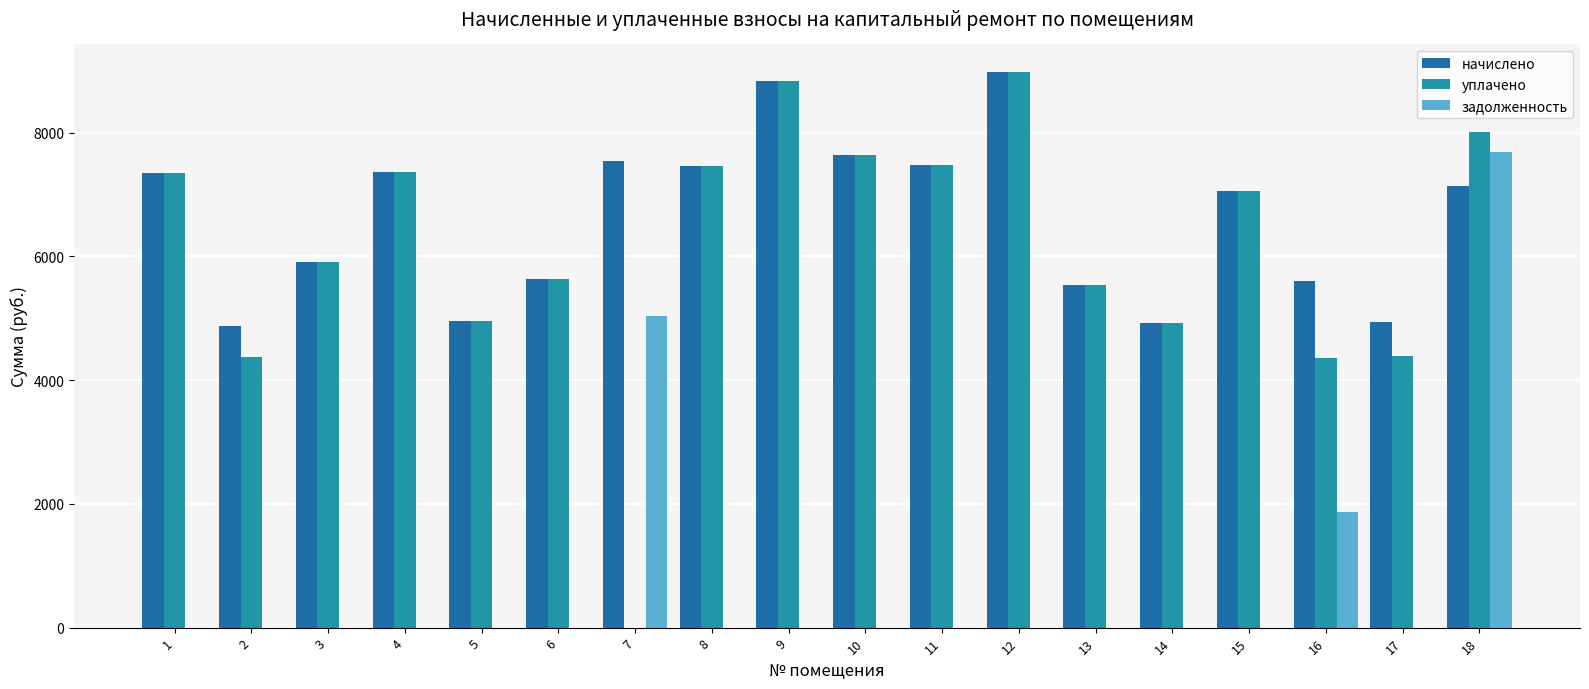

Are the bars horizontal?

No